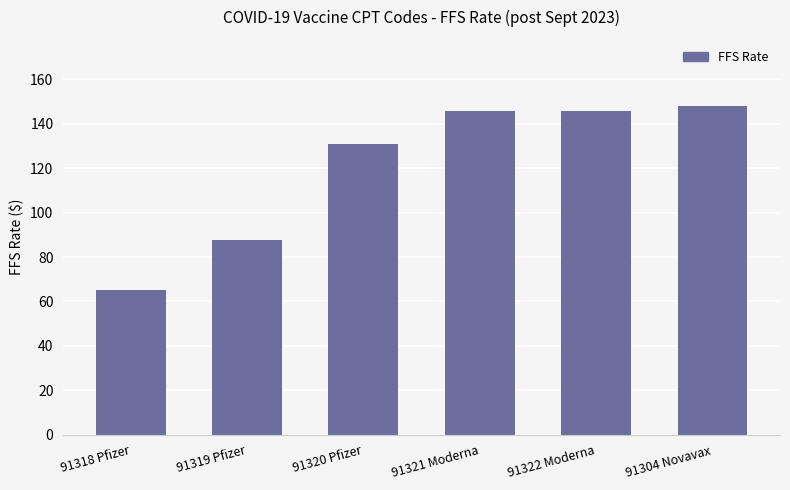

What is the difference between the maximum and minimum values?

82.8